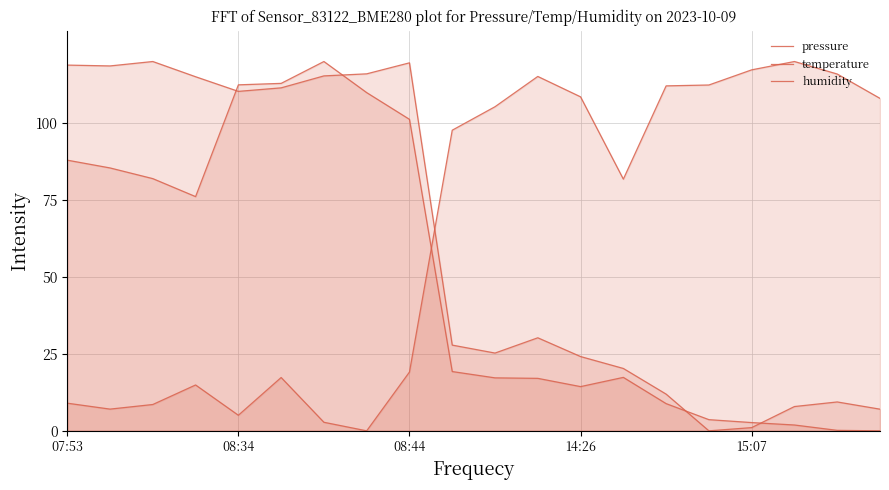

True or false: humidity has a value of 108.5 at 14:26.

True